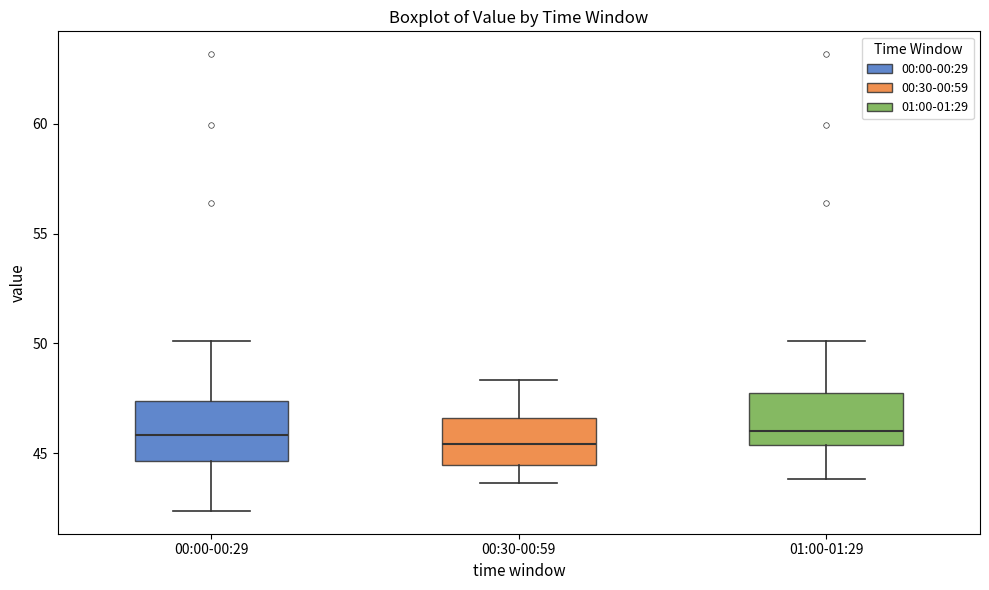

Reading left to right, transcribe this box plot: for each box, give where its median line is, the range the box spans, and where its two whiskers end, as read against the y-axis. The values are not printed on the chart, so give them approximately, as read against the axis.

00:00-00:29: median 46.0, box 44.5 to 47.5, whiskers 42.5 to 50.0
00:30-00:59: median 45.5, box 44.5 to 46.5, whiskers 43.5 to 48.5
01:00-01:29: median 46.0, box 45.5 to 47.5, whiskers 44.0 to 50.0